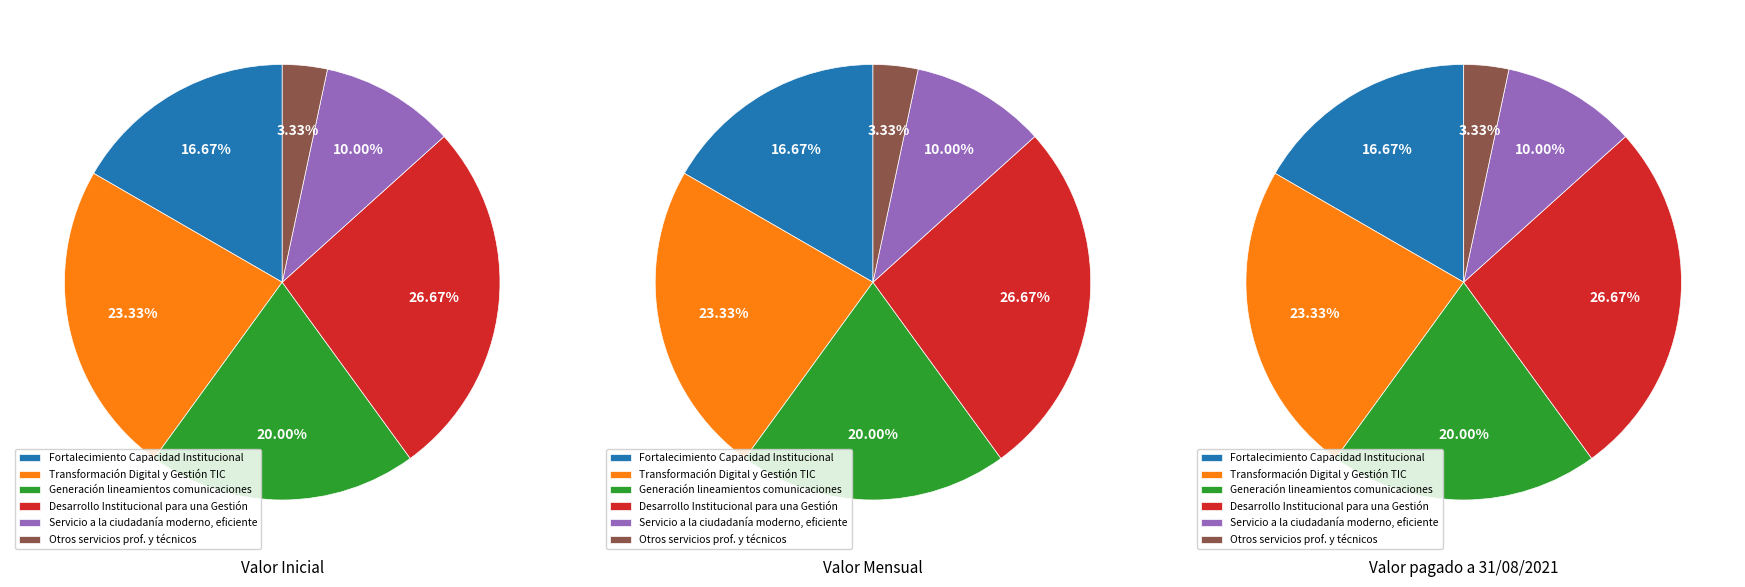

What is the ratio of the value at Otros servicios profesionales y técnicos to the value at Generación de los lineamientos de comunicaciones?

0.2